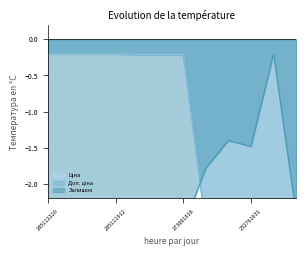

True or false: Залишок and Ціна intersect in this chart.

True